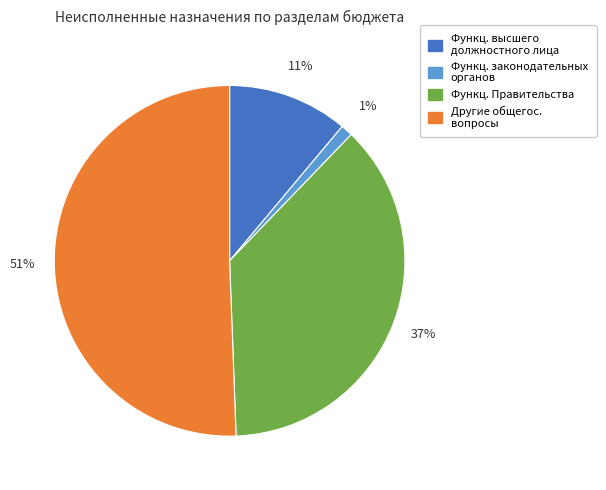

Is there a majority slice in this chart?

Yes